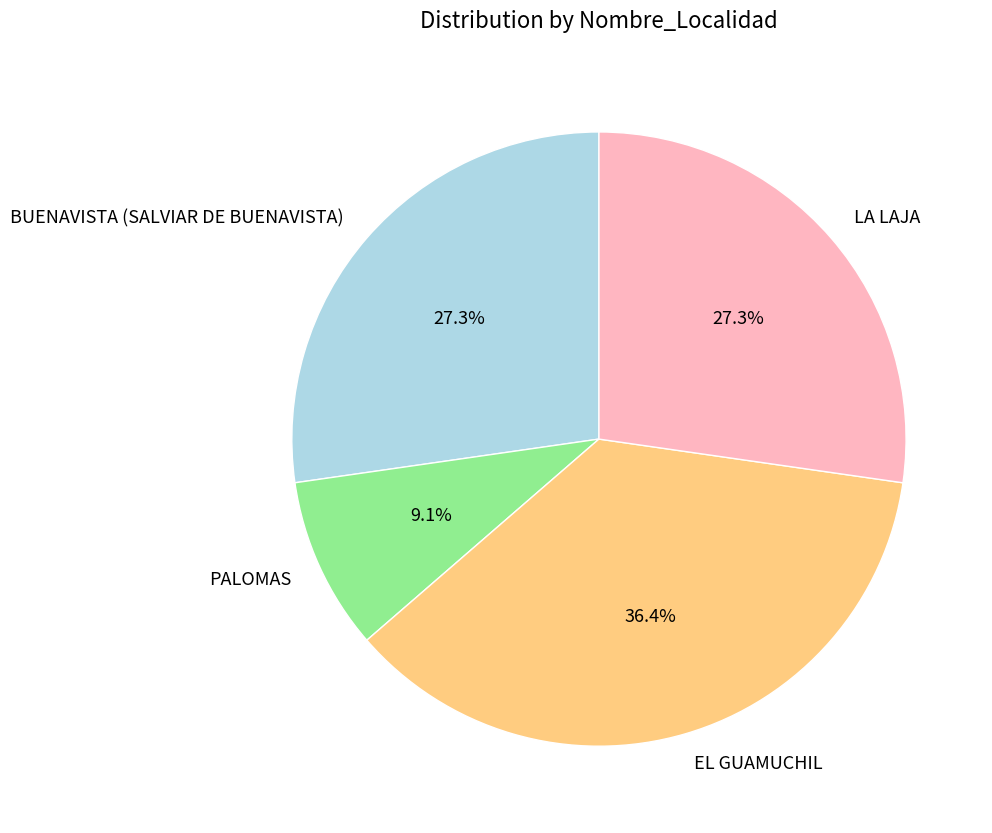

Is there any slice that represents more than half of the pie?

No